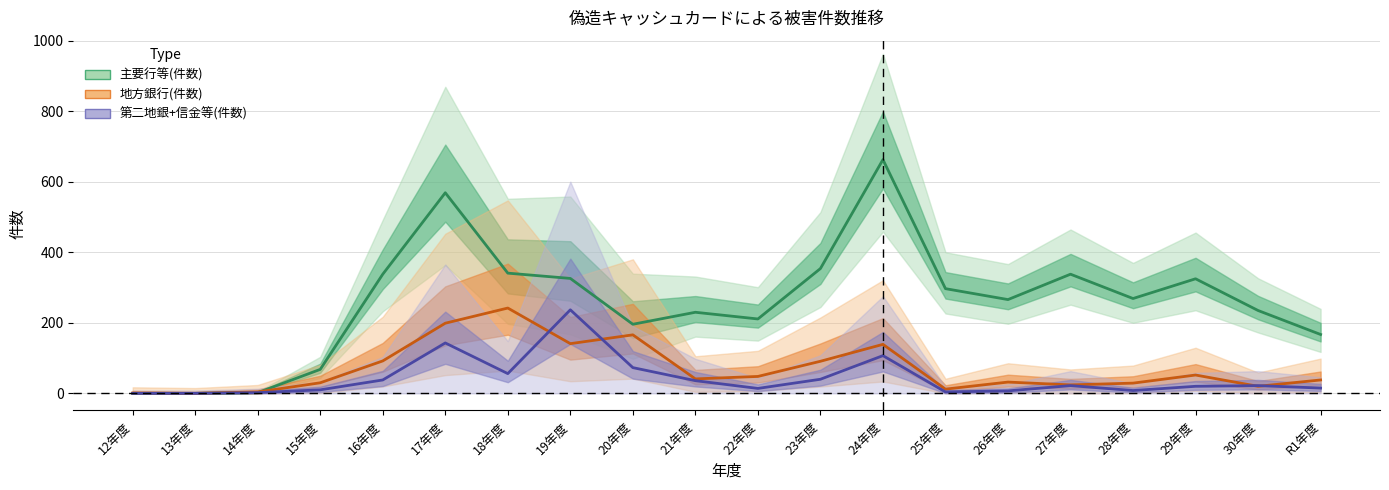

How many values in the 信金等(件数) series are below 18?

10